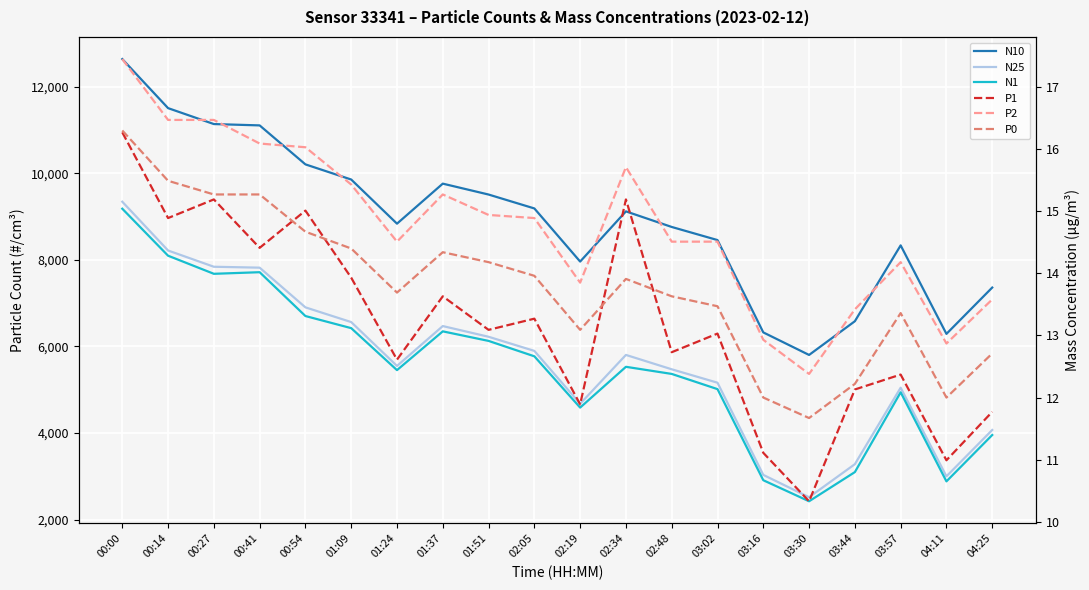

What is the approximate value of N25 at 04:11?

3001.3